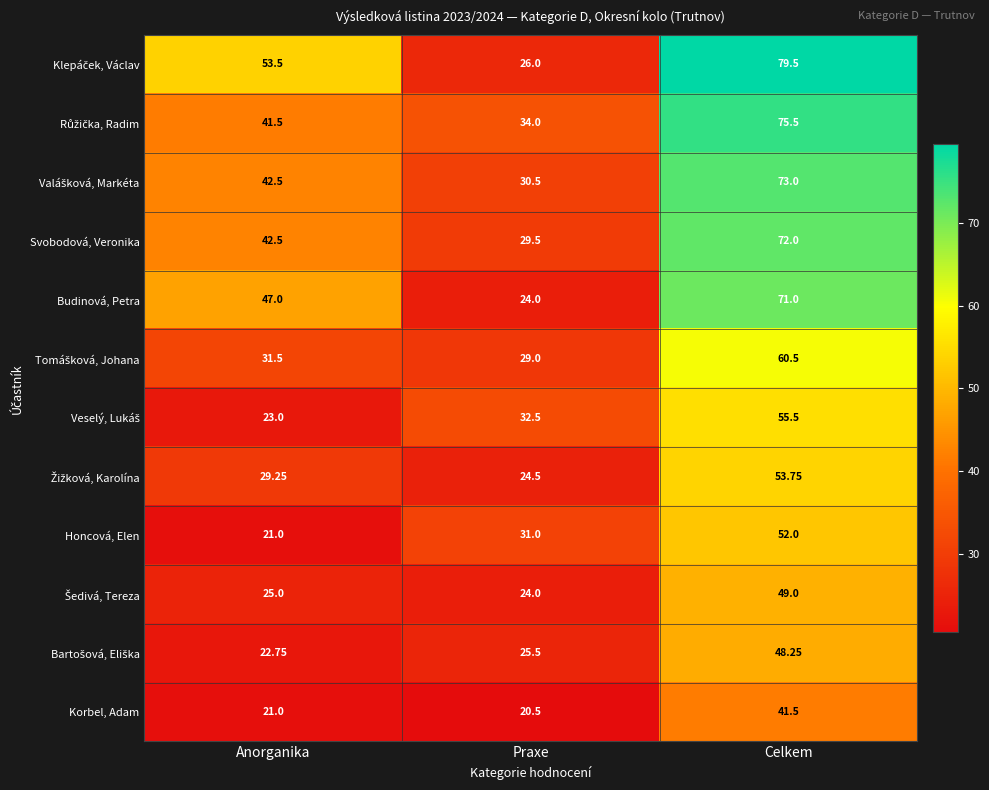

Where does the Svobodová, Veronika series first go above 42?

Anorganika